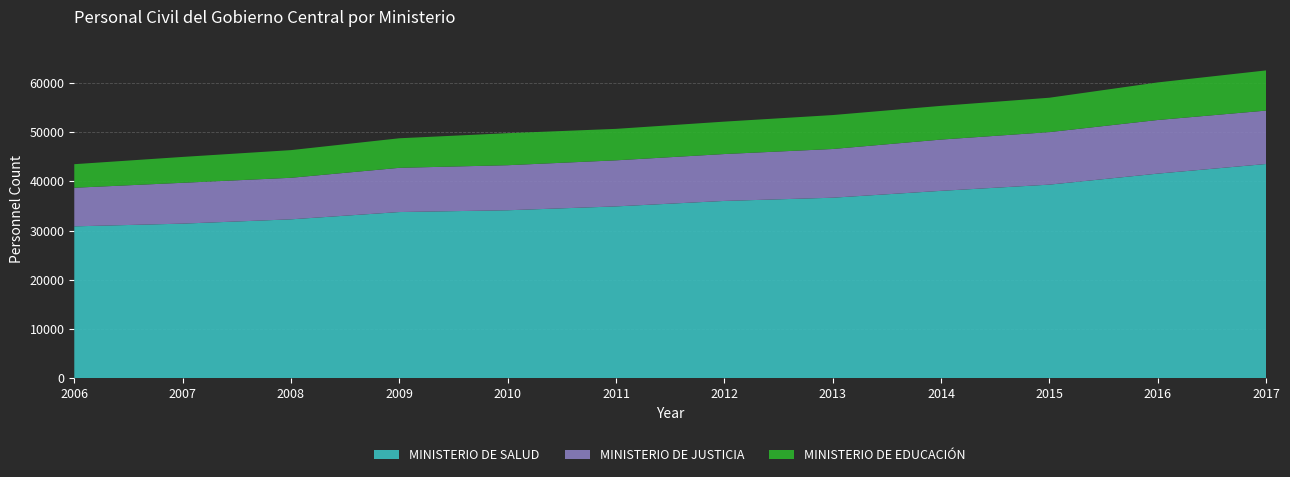

Reading right to left, list all the values displayed in this chart.

MINISTERIO DE SALUD: 43524	41572	39336	38076	36681	36028	34917	34134	33771	32292	31419	30866
MINISTERIO DE JUSTICIA: 10843	10886	10663	10408	9891	9520	9354	9146	8977	8435	8291	7837
MINISTERIO DE EDUCACIÓN: 8159	7629	6981	6844	6889	6580	6388	6504	6000	5616	5252	4784